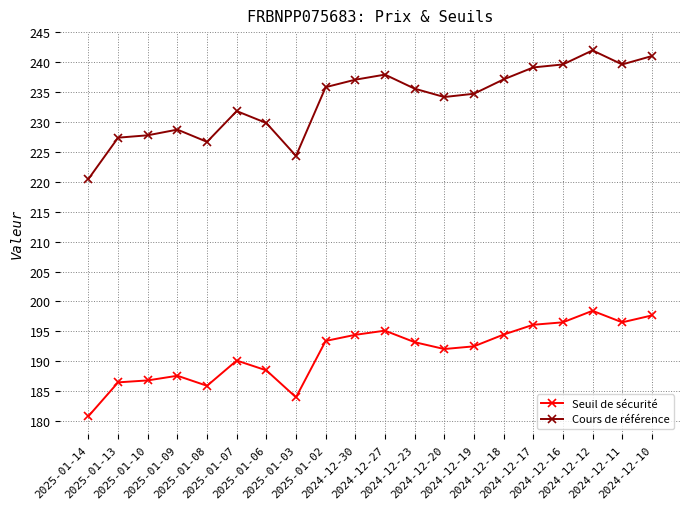

What is the difference between the Cours de référence values at 2024-12-30 and 2024-12-12?

4.9